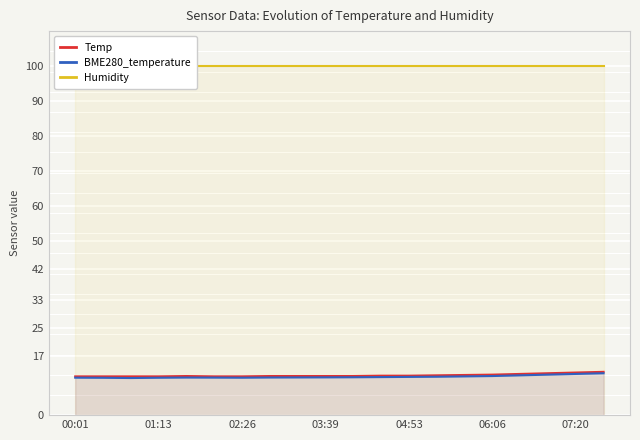

In BME280_temperature, how many points are higher than both neighbors (excluding endpoints)?

1